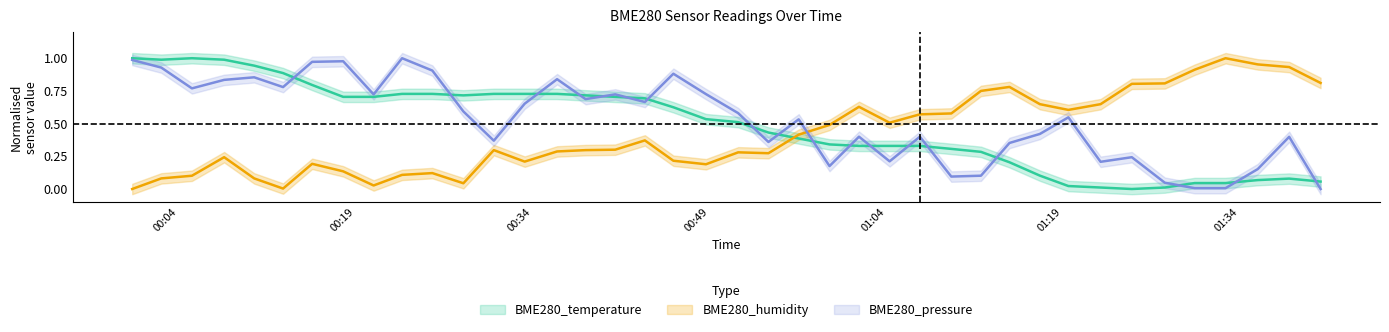

True or false: BME280_humidity and BME280_pressure cross at least once.

True